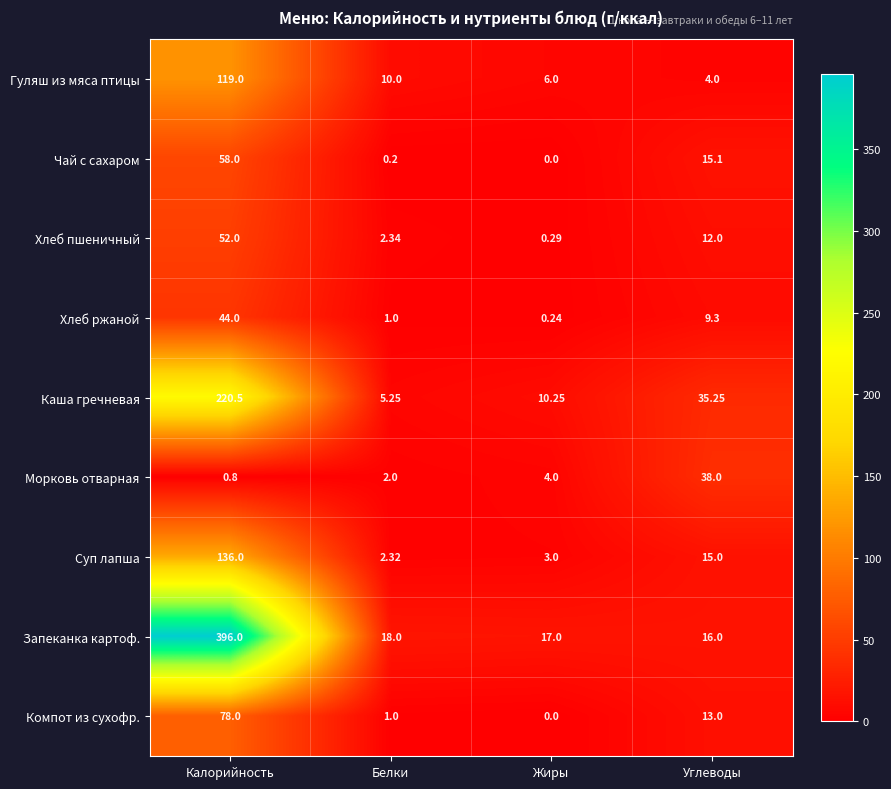

Count the number of data series in this chart.

9